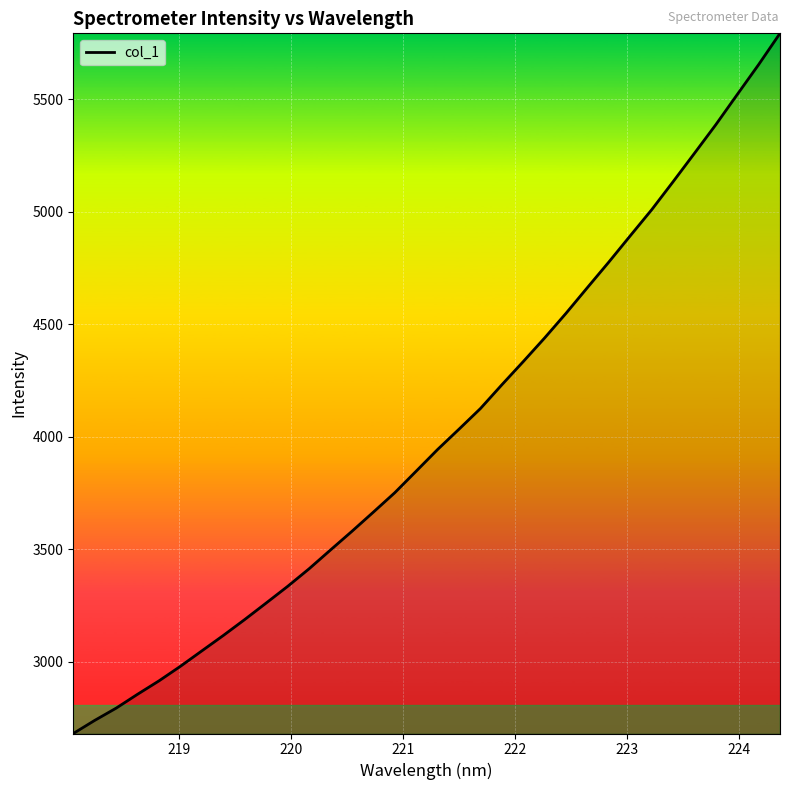

What is the greatest value displayed?

5793.3